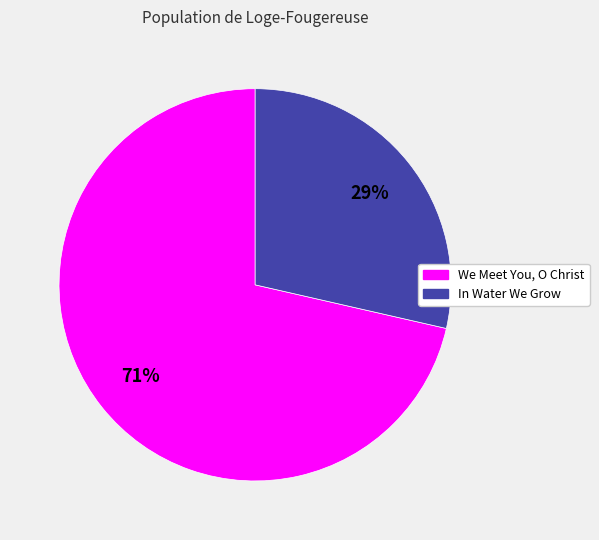

To the nearest percent, what portion does In Water We Grow represent?

29%